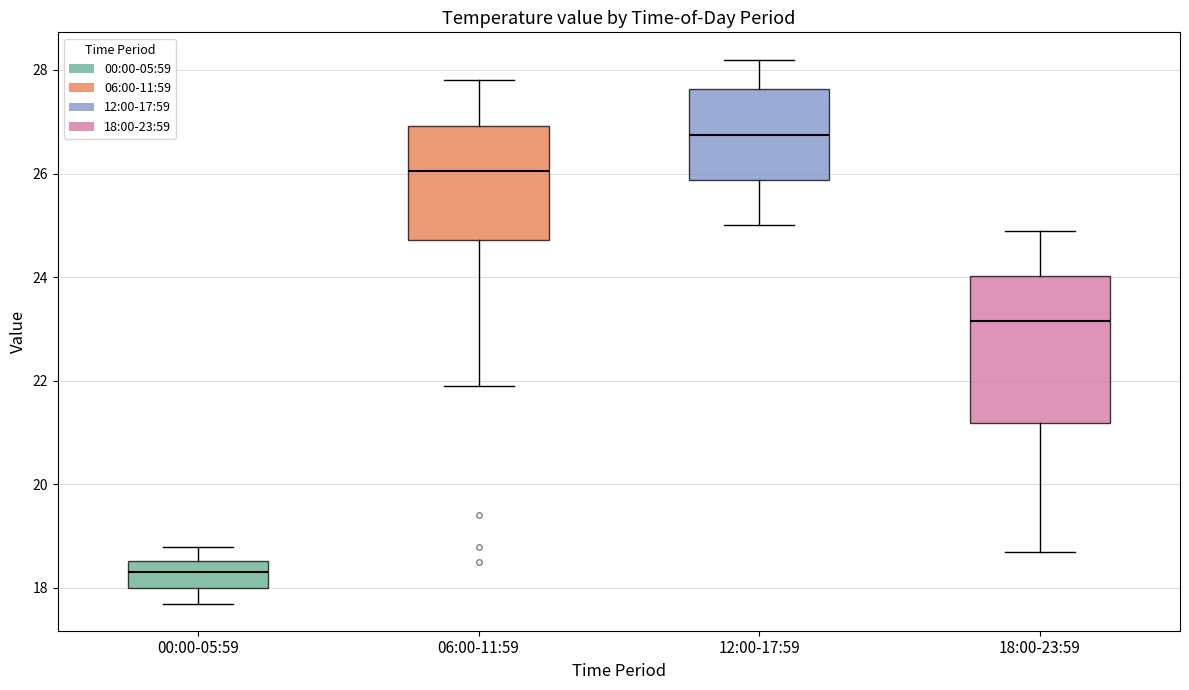

Reading left to right, transcribe this box plot: for each box, give where its median line is, the range the box spans, and where its two whiskers end, as read against the y-axis. The values are not printed on the chart, so give them approximately, as read against the axis.

00:00-05:59: median 18.4, box 18.0 to 18.6, whiskers 17.8 to 18.8
06:00-11:59: median 26.0, box 24.8 to 27.0, whiskers 22.0 to 27.8
12:00-17:59: median 26.8, box 25.8 to 27.6, whiskers 25.0 to 28.2
18:00-23:59: median 23.2, box 21.2 to 24.0, whiskers 18.8 to 25.0